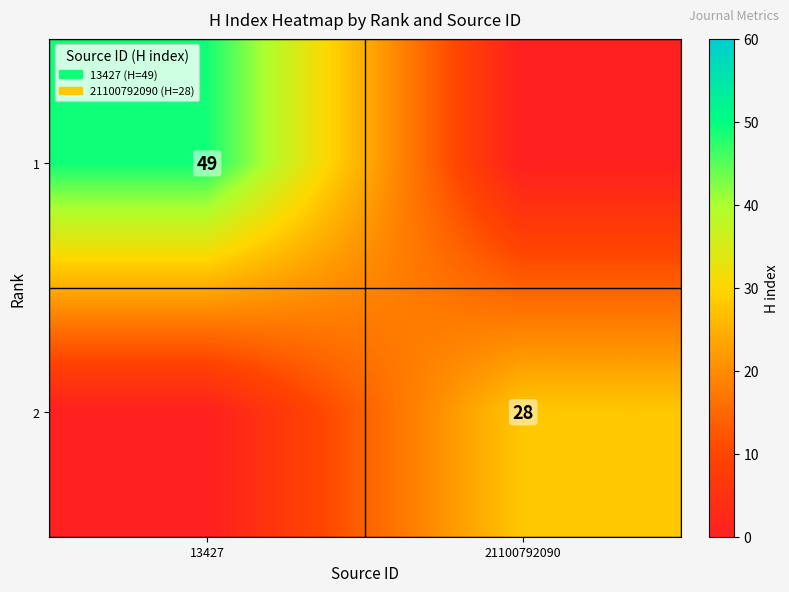

True or false: 2 has a value of 28 at 21100792090.

True